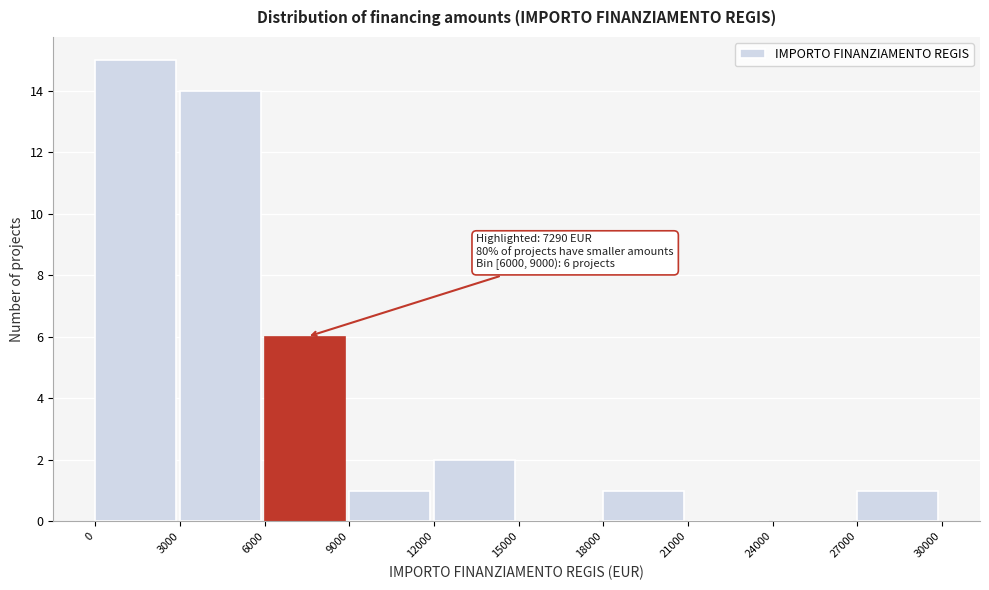

Which range on the x-axis has the tallest bar?

0 to 3000